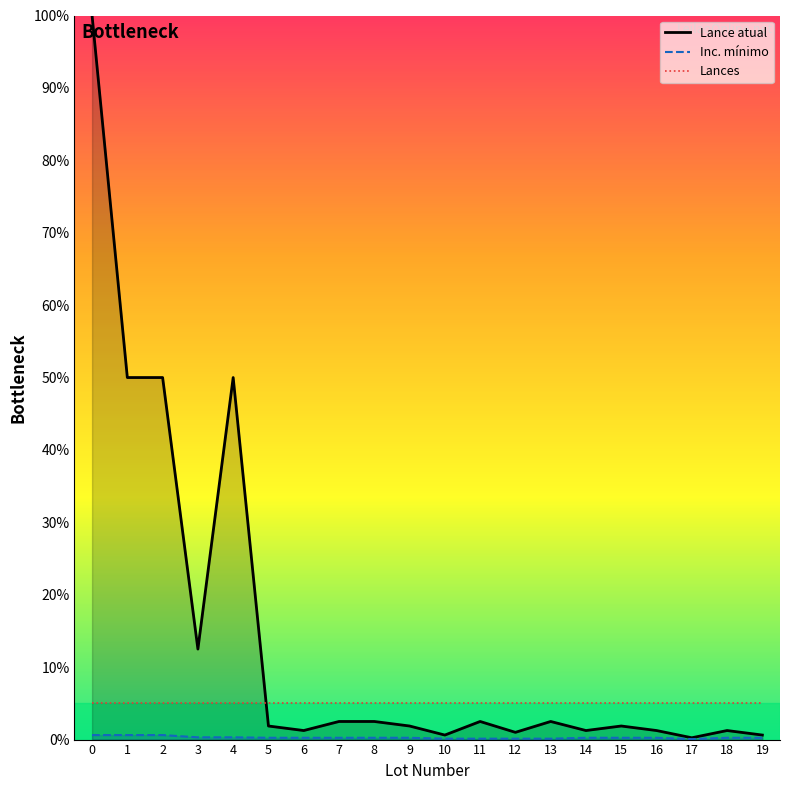

How many values in the Lance atual series exceed 1?

16